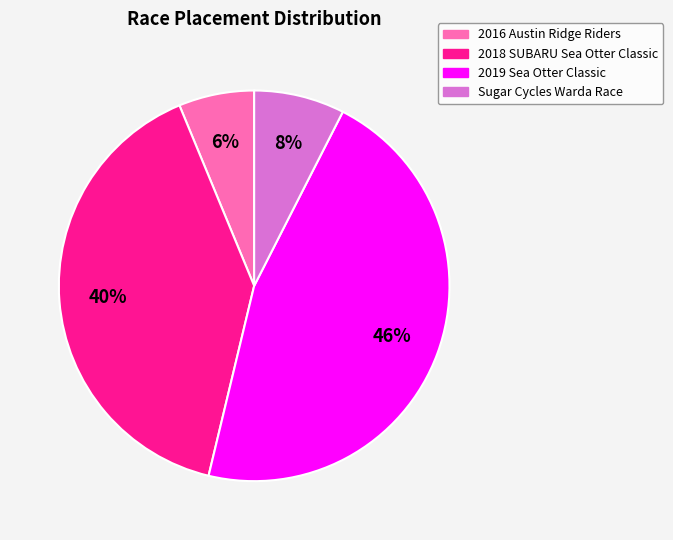

Which slice is the smallest?

2016 Austin Ridge Riders